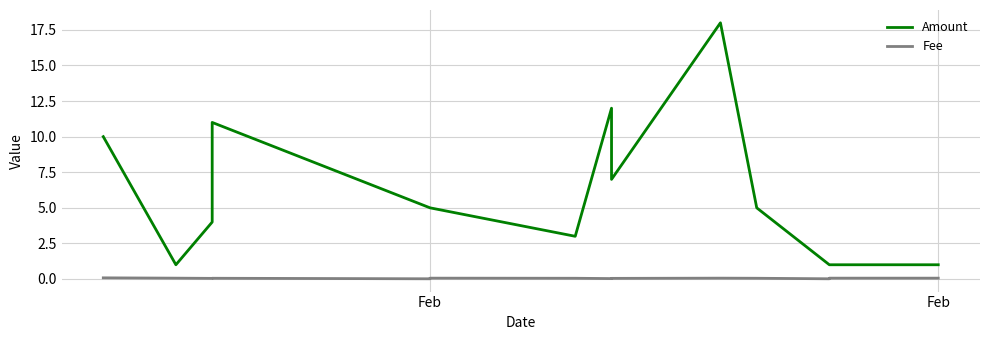

True or false: Fee and Amount intersect in this chart.

False